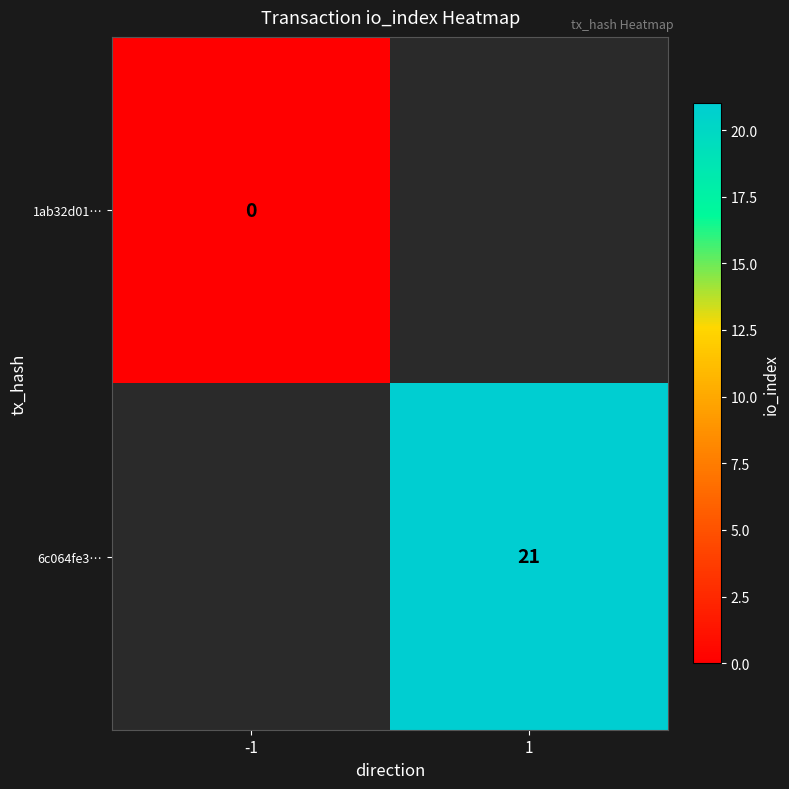

Which label corresponds to the smallest value in the chart?

-1